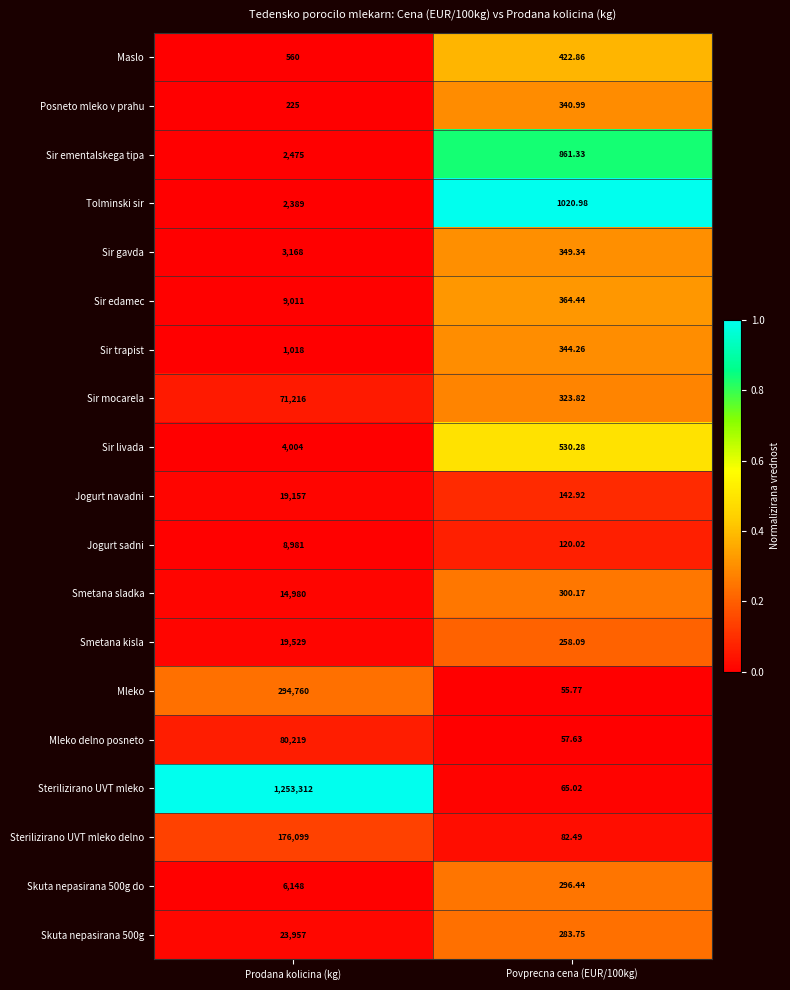

Between Prodana kolicina (kg) and Povprecna cena (EUR/100kg), which series saw the biggest shift?

Sterilizirano UVT mleko